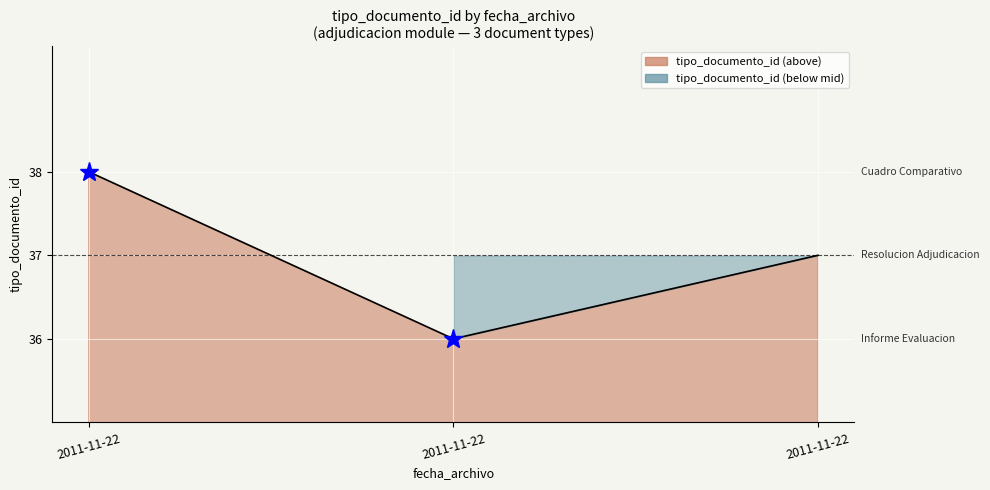

Is it true that the value at 2011-11-22 is 36?

True